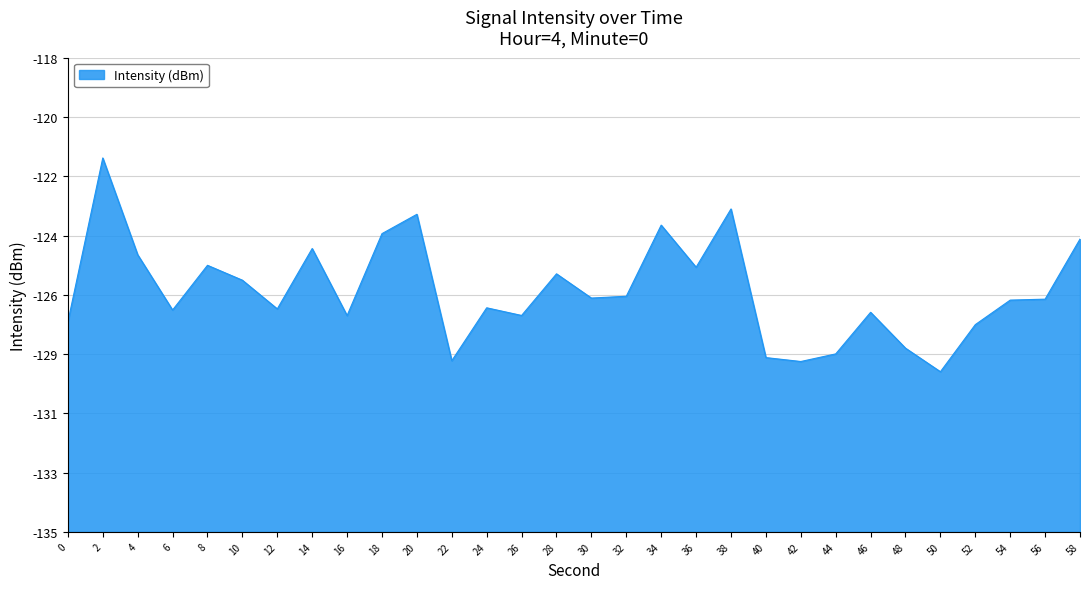

What is the maximum value shown in the chart?

-121.6